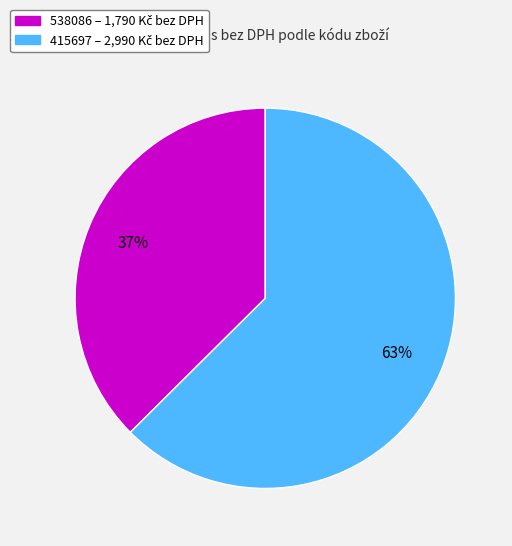

Approximately how many times larger is the value at 538086 compared to 415697?

0.6